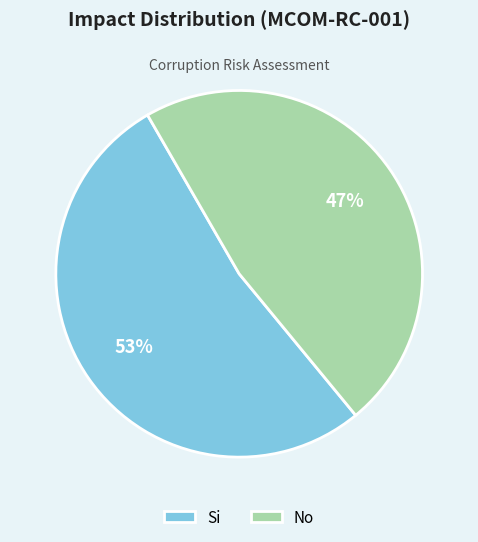

Is the sum of Si and No greater than half?

Yes